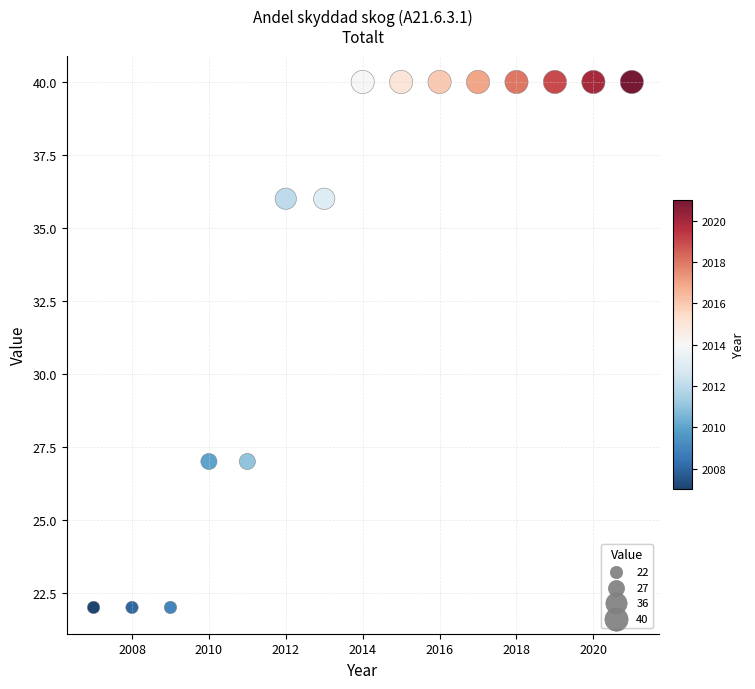

What is the range of X values (max minus min)?

14